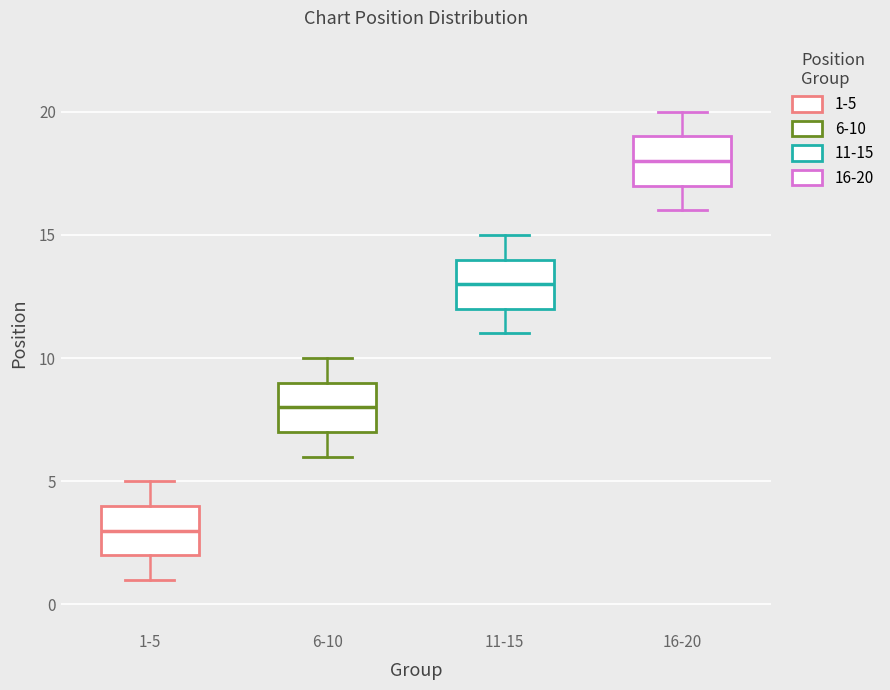

Reading left to right, read every box against the y-axis: the position of its median line, the range the box covers, and the ends of its whiskers. The values are not printed on the chart, so give them approximately, as read against the axis.

1-5: median 3, box 2 to 4, whiskers 1 to 5
6-10: median 8, box 7 to 9, whiskers 6 to 10
11-15: median 13, box 12 to 14, whiskers 11 to 15
16-20: median 18, box 17 to 19, whiskers 16 to 20